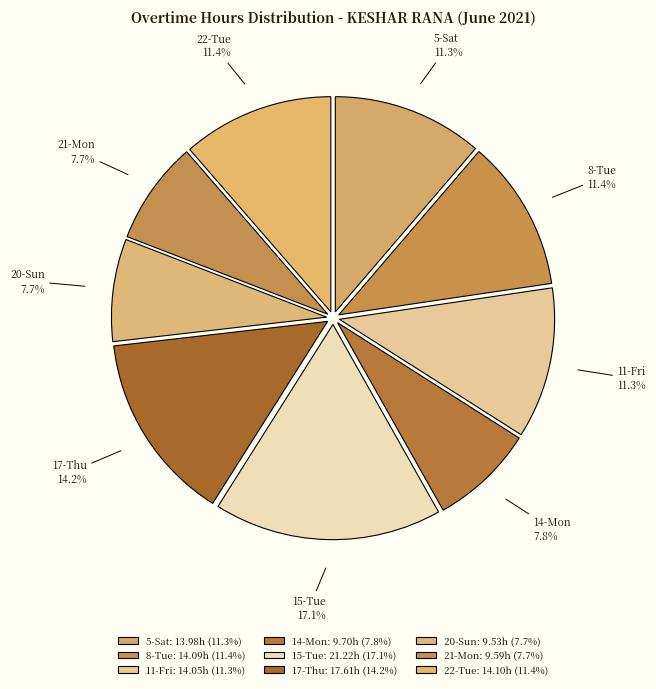

What is the largest slice in the pie chart?

15-Tue